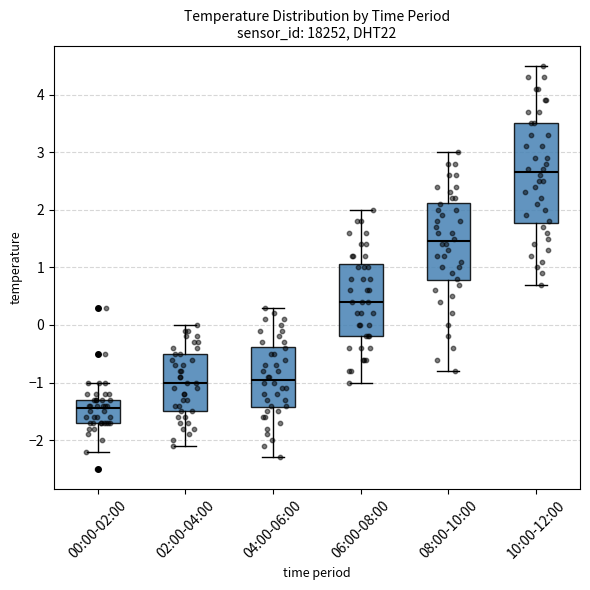

Which box is the tallest, from its lower edge to its upper edge?

10:00-12:00